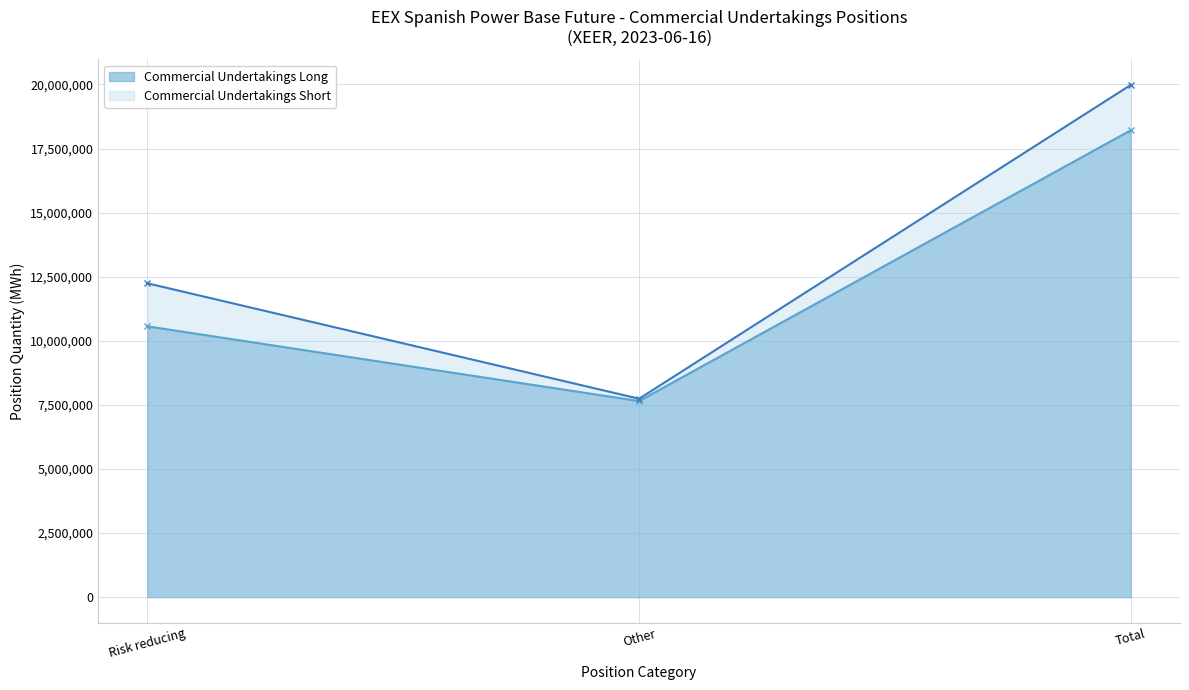

List the labels in order of Commercial Undertakings Long value, smallest first.

Other, Risk reducing, Total